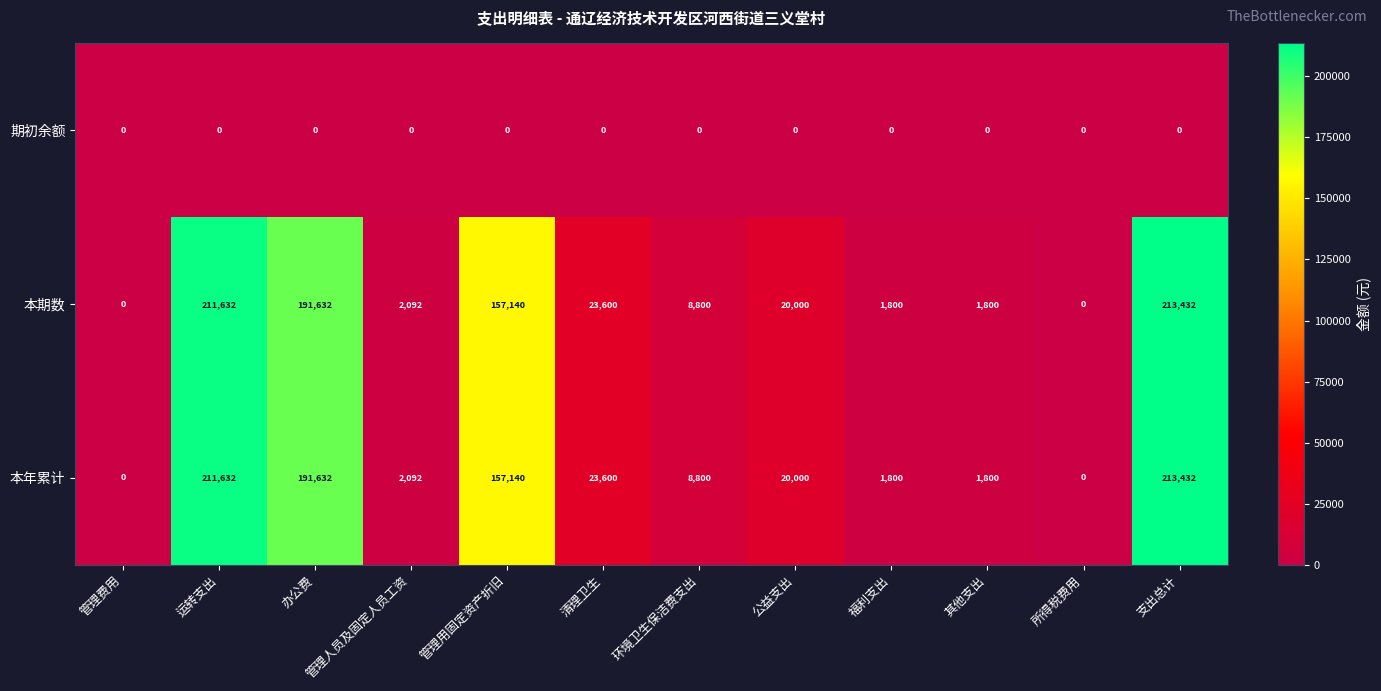

What is the difference between the maximum and minimum values in the 本年累计 series?

213432